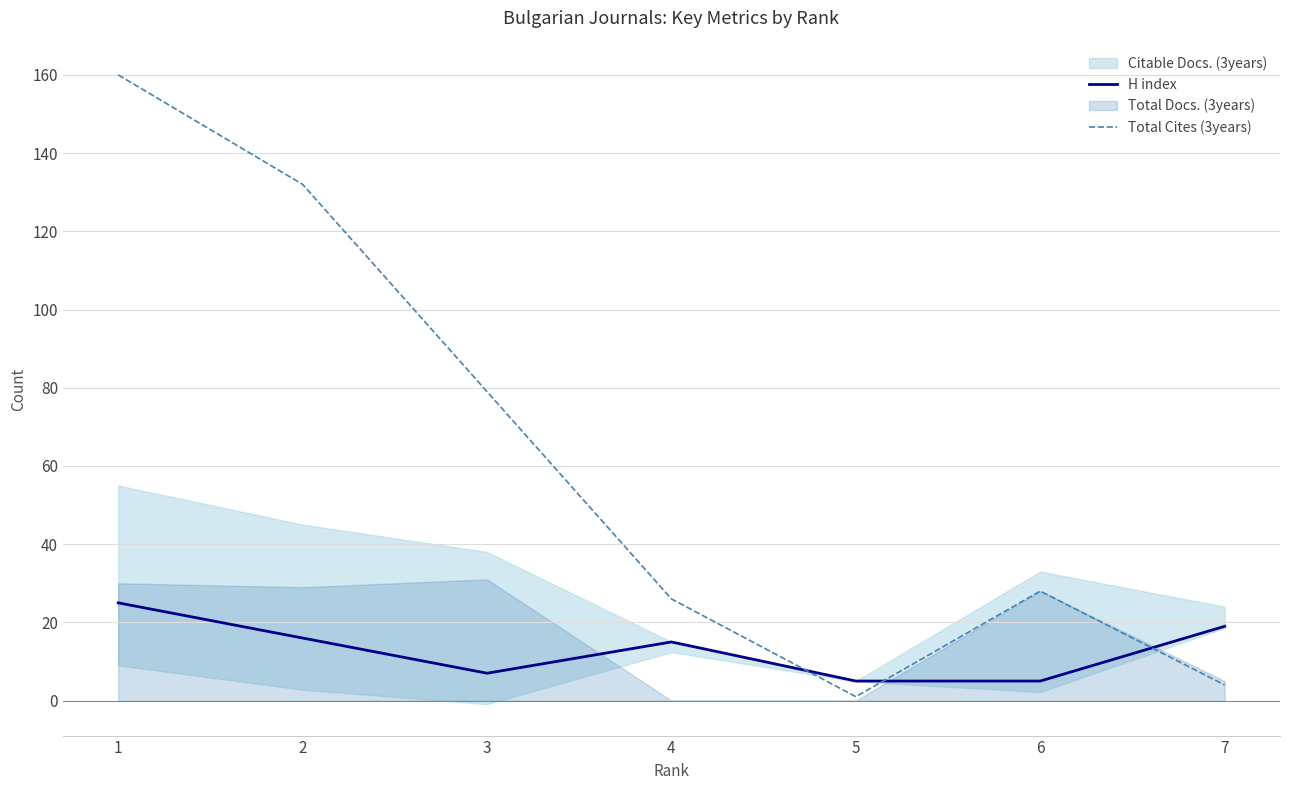

True or false: Total Cites (3years) and H index cross at least once.

True